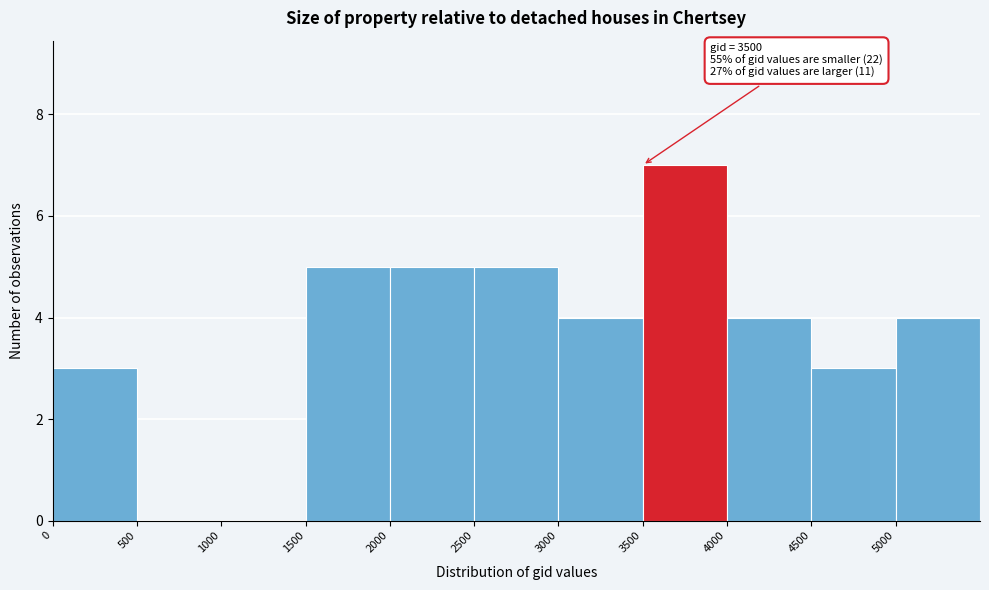

Over which range of the x-axis is the bar tallest?

3500 to 4000